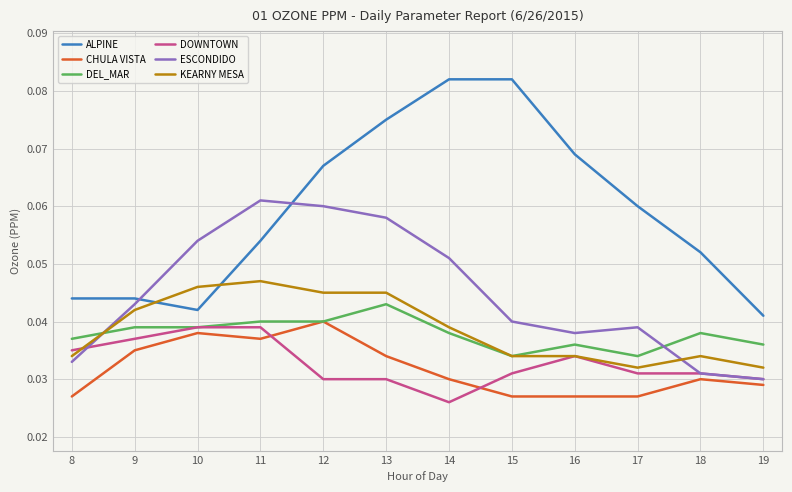

True or false: DOWNTOWN and ALPINE intersect in this chart.

False